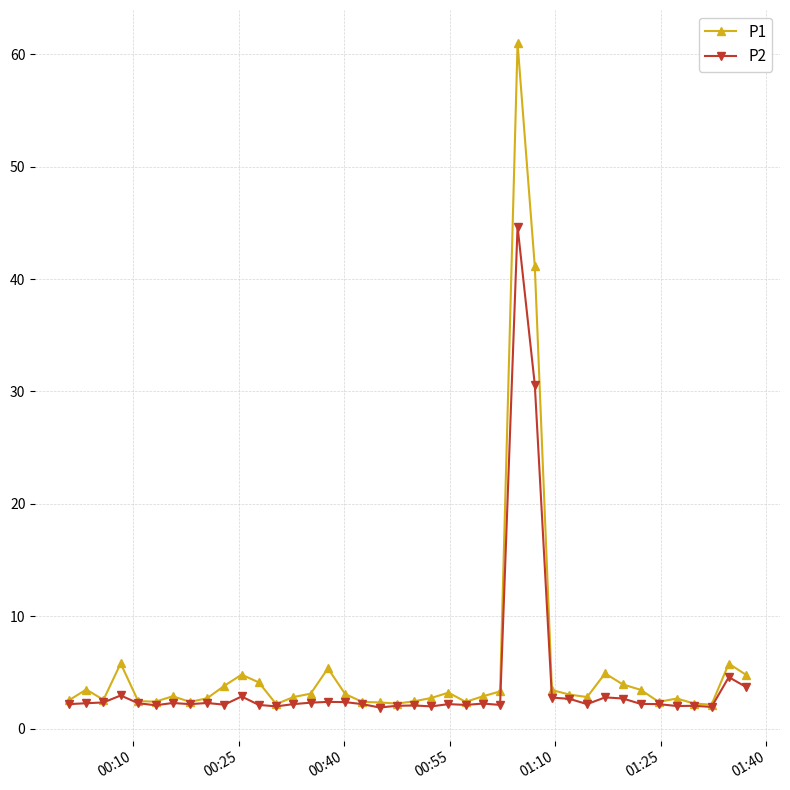

What is the difference between the maximum and minimum values in the P2 series?

42.8